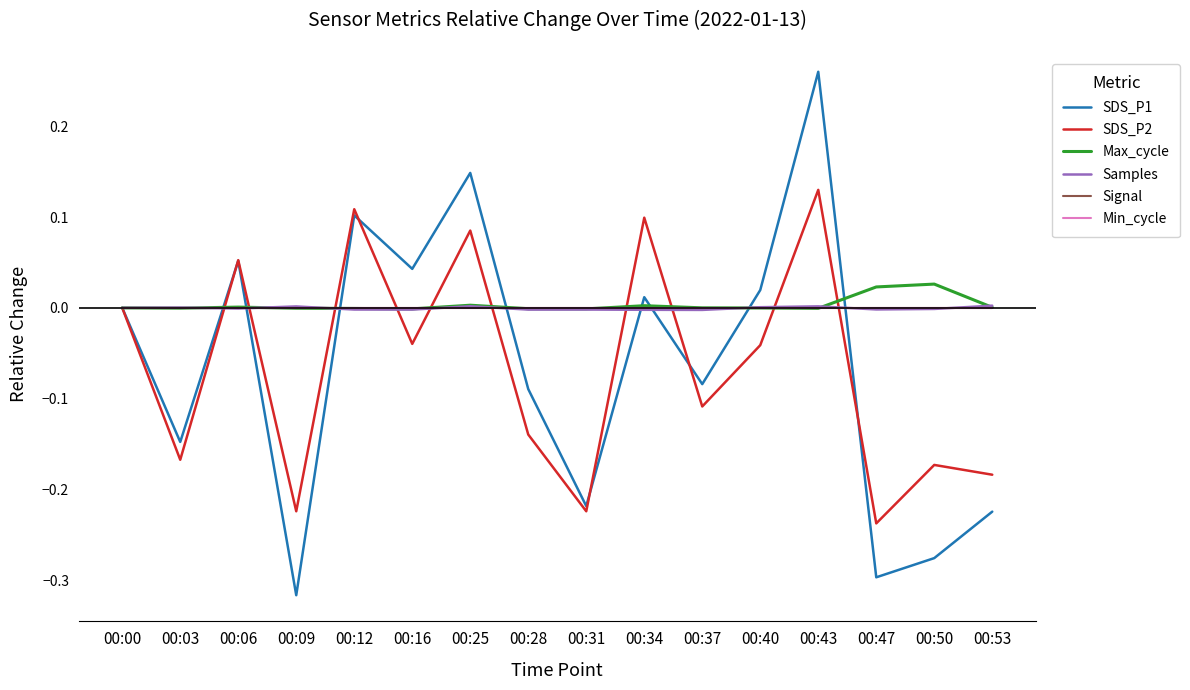

Which category has the lowest value across all series?

00:09